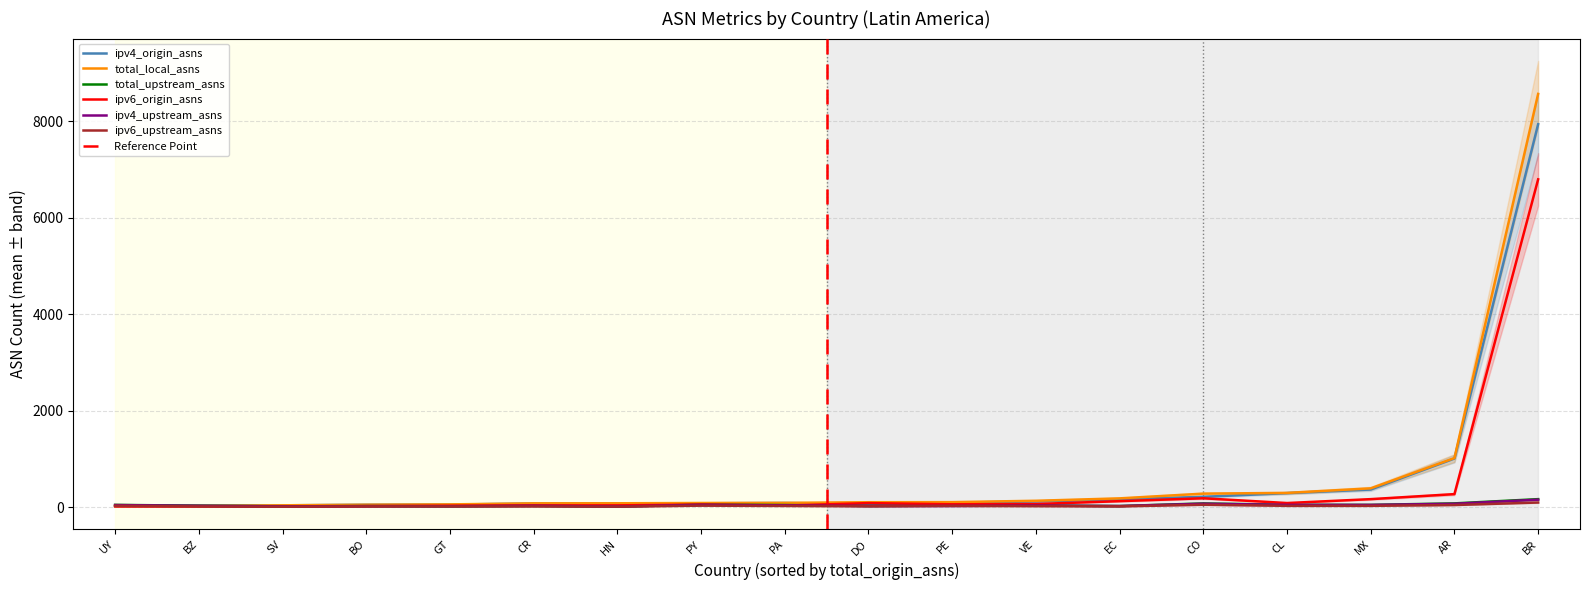

Where do ipv4_origin_asns and ipv6_origin_asns first cross each other?

CR and DO